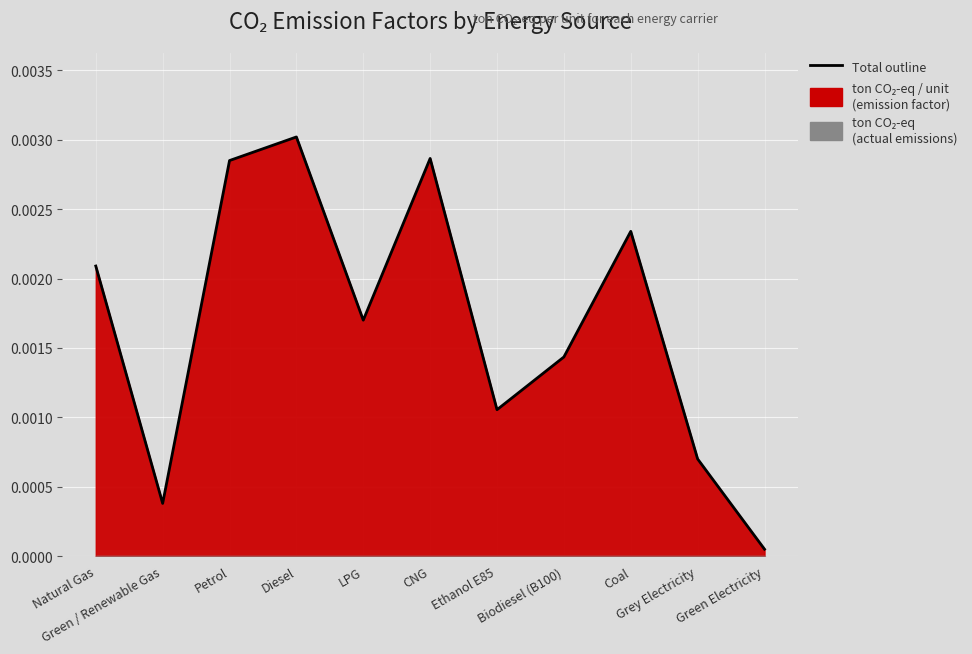

The chart shows a value of 0.0 at Diesel. True or false?

True